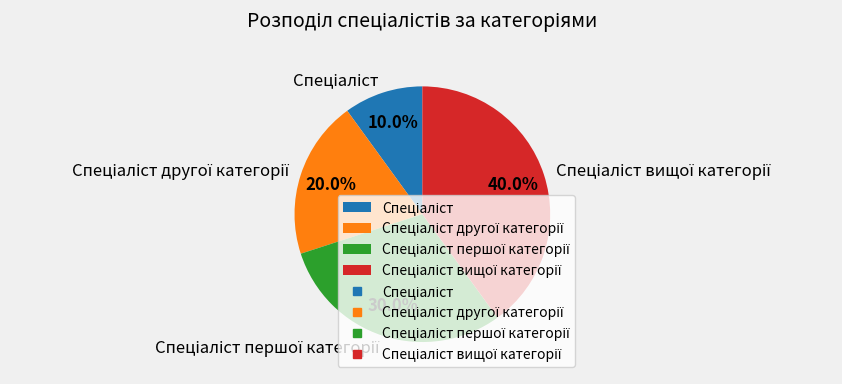

Is there any slice that represents more than half of the pie?

No